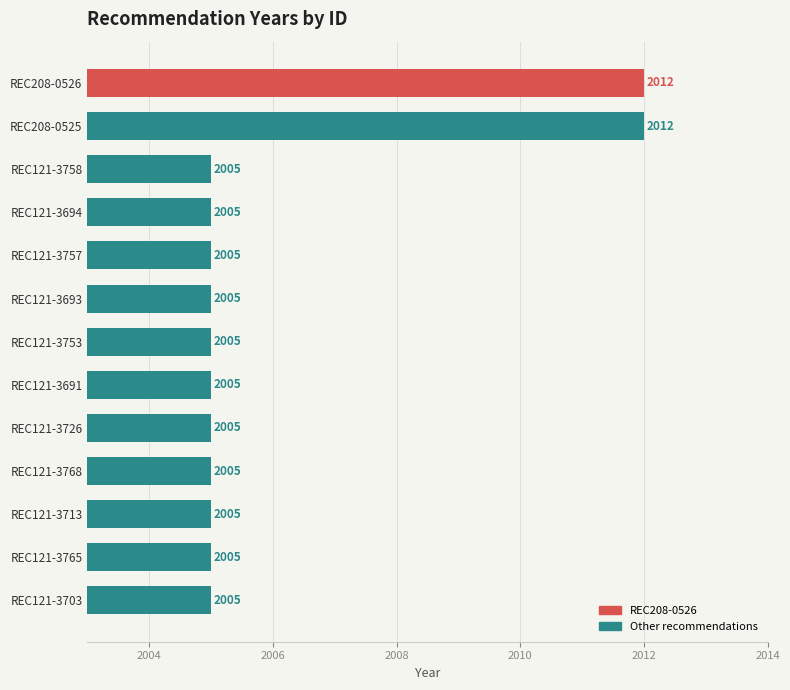

True or false: the data shows 3536 at REC121-3726.

False